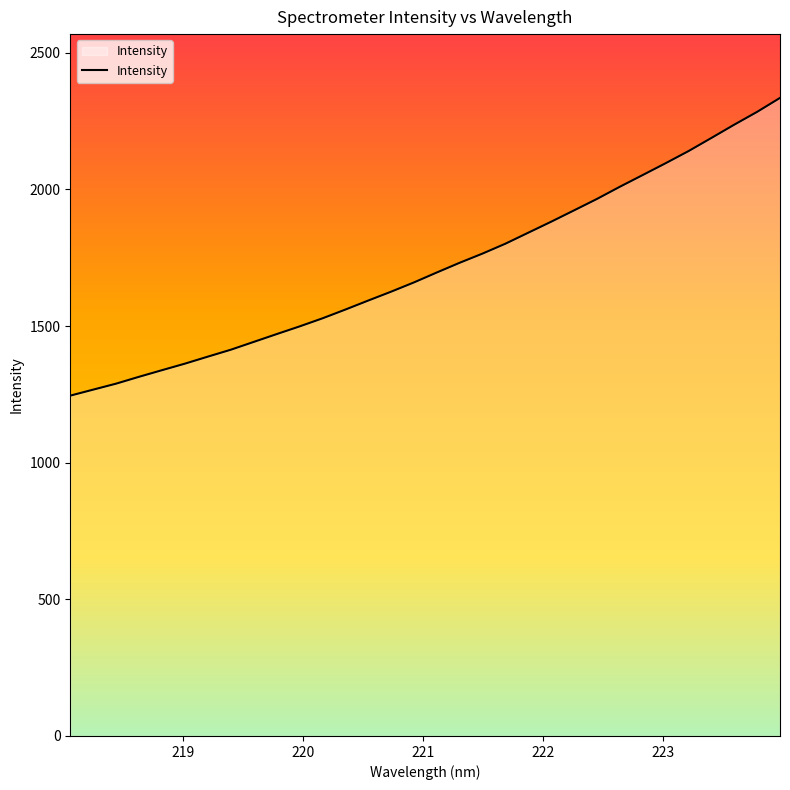

Reading left to right, transcribe all the data shown in this chart.

1245.4	1267.3	1289.2	1314.3	1338.5	1362.3	1388.0	1413.3	1441.8	1470.3	1498.5	1528.0	1560.1	1593.2	1625.6	1659.6	1696.0	1731.6	1765.3	1801.4	1841.7	1881.9	1923.4	1965.2	2009.8	2052.7	2095.9	2140.2	2188.3	2236.9	2283.8	2334.8